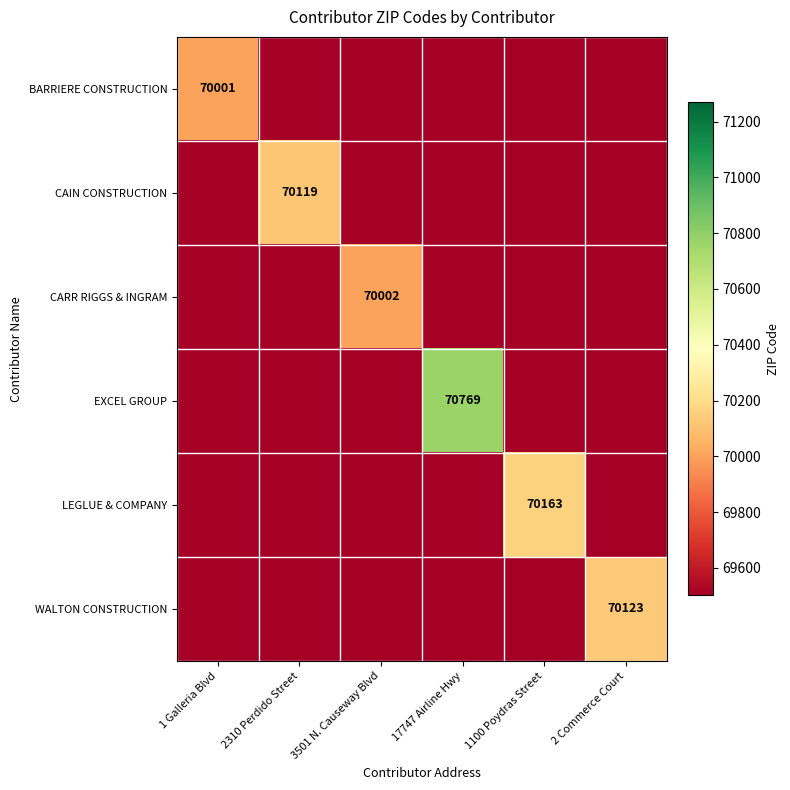

Which series has the largest total across all categories?

EXCEL GROUP